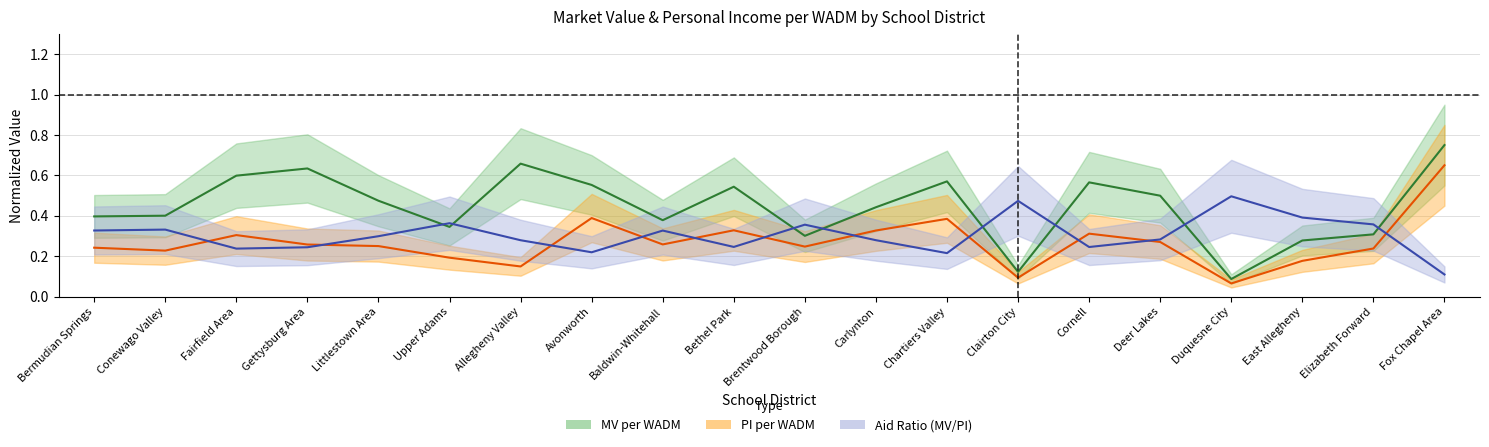

Reading left to right, what are all the values shown in this chart?

MV_per_WADM: 0.4	0.4	0.6	0.6	0.5	0.3	0.7	0.6	0.4	0.5	0.3	0.4	0.6	0.1	0.6	0.5	0.1	0.3	0.3	0.8
PI_per_WADM: 0.2	0.2	0.3	0.3	0.2	0.2	0.1	0.4	0.3	0.3	0.2	0.3	0.4	0.1	0.3	0.3	0.1	0.2	0.2	0.7
Aid_Ratio: 0.3	0.3	0.2	0.2	0.3	0.4	0.3	0.2	0.3	0.2	0.4	0.3	0.2	0.5	0.2	0.3	0.5	0.4	0.4	0.1